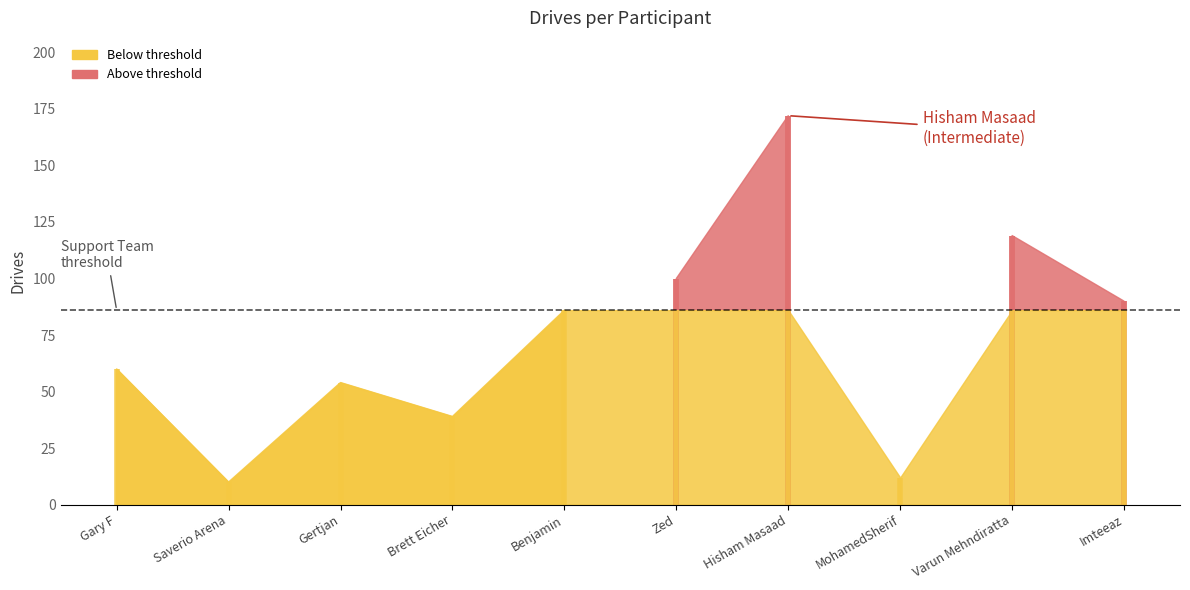

True or false: the data has more than 2 interior local peaks.

True